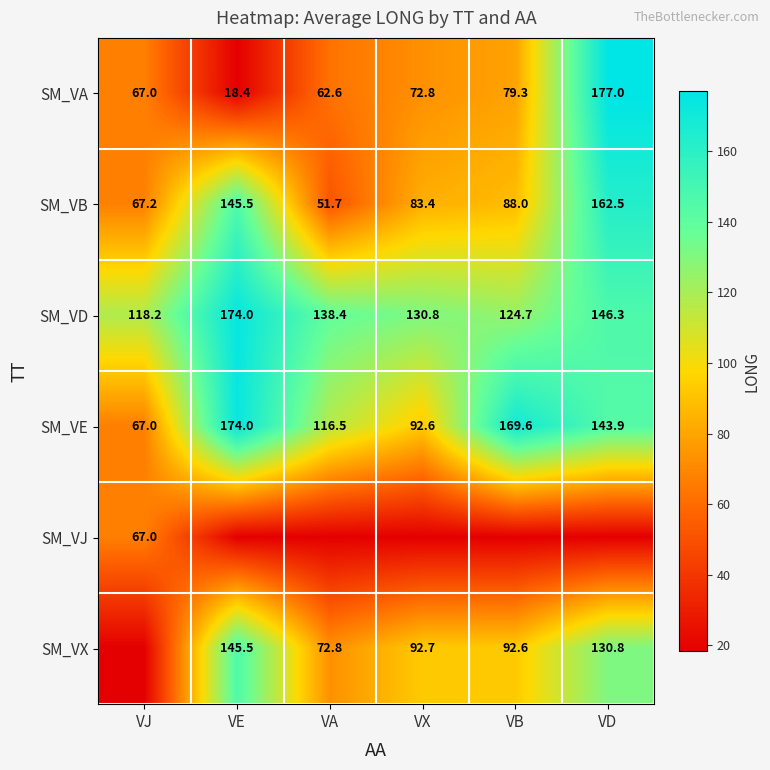

The value of SM_VD at VE is 174.0. True or false?

True